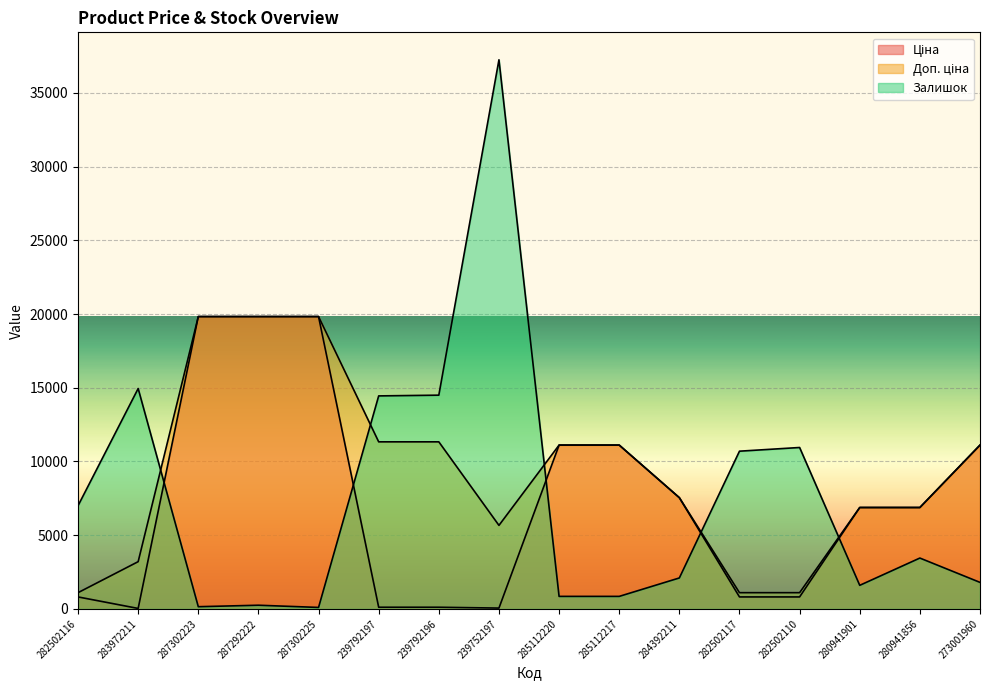

The value of Доп. ціна at 239792196 is 11334.0. True or false?

True